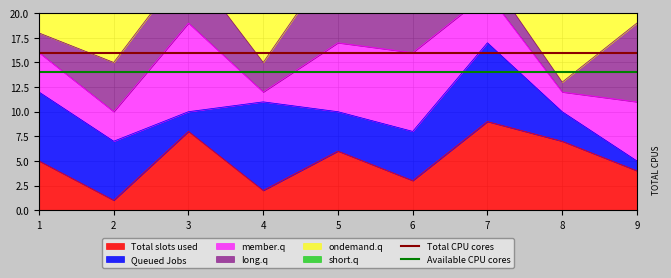

What is the maximum value for Total slots used?

9